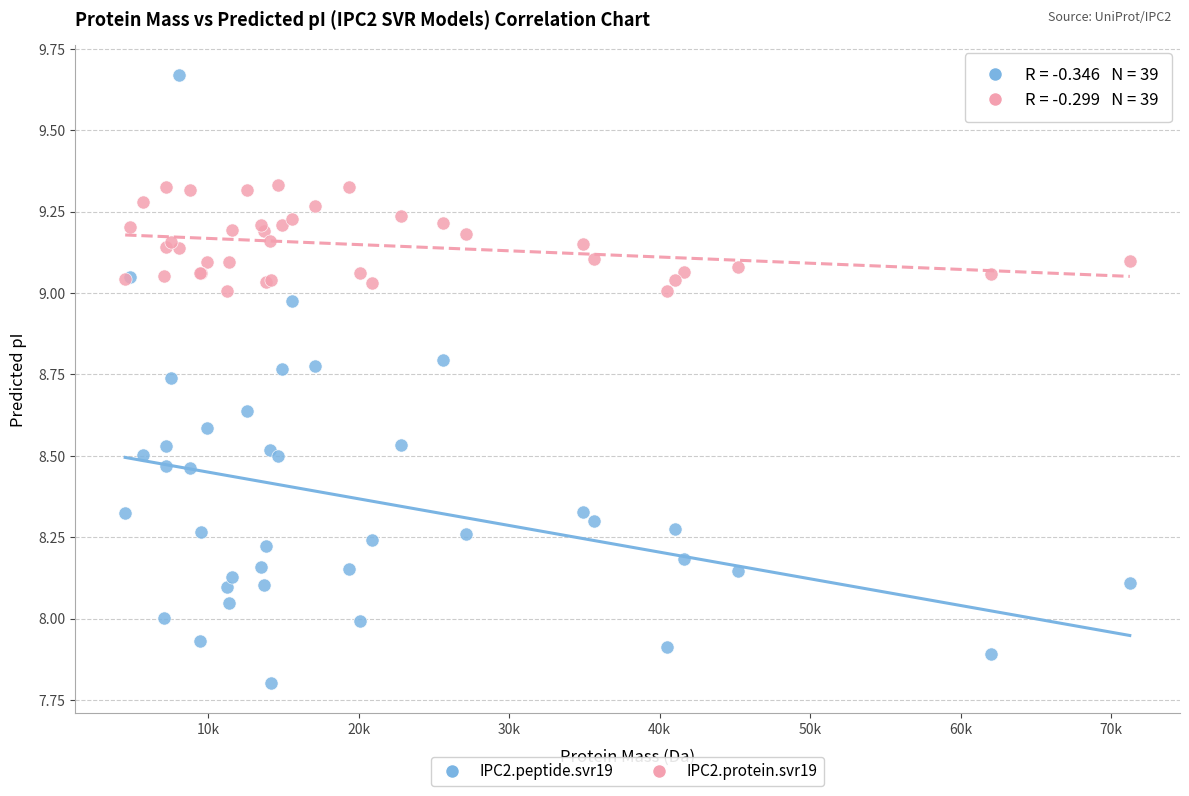

Which series has the largest Y range (max minus min)?

IPC2.peptide.svr19